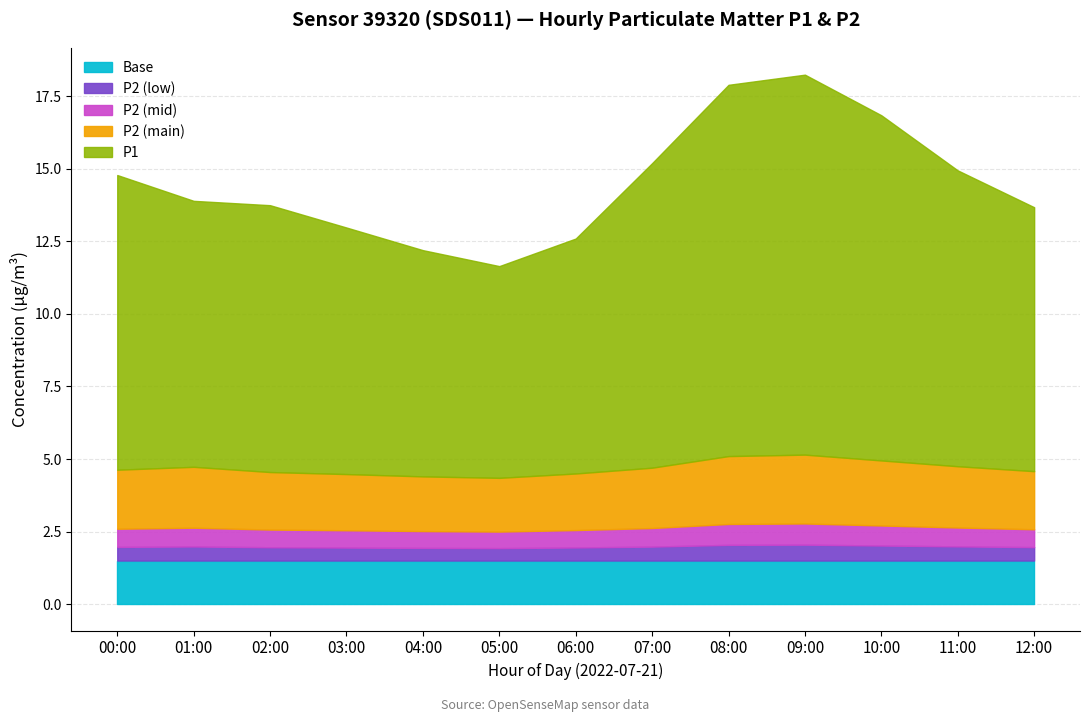

What is the total value across all series at 03:00?

13.0